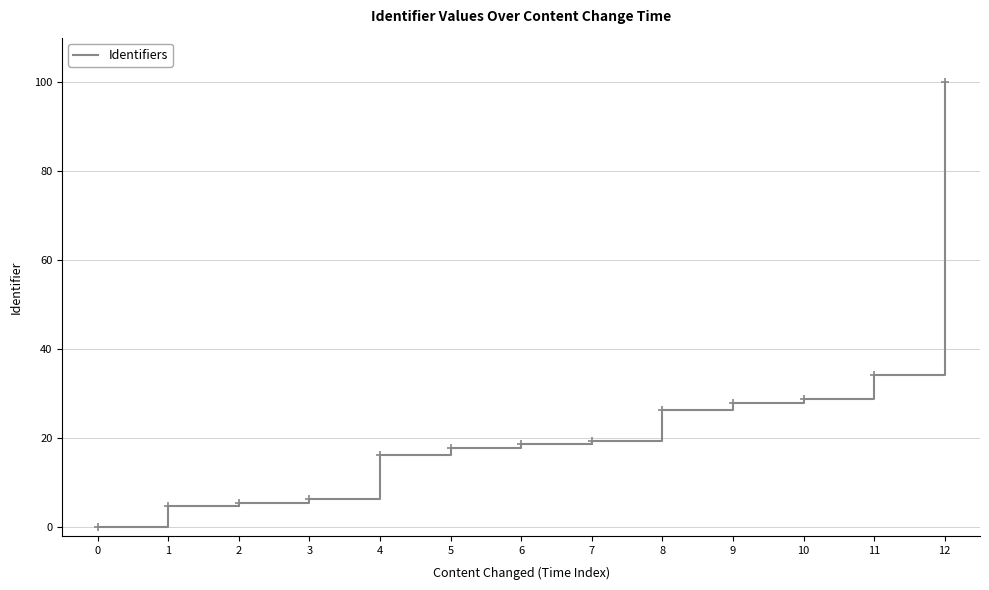

What is the greatest value displayed?

100.0